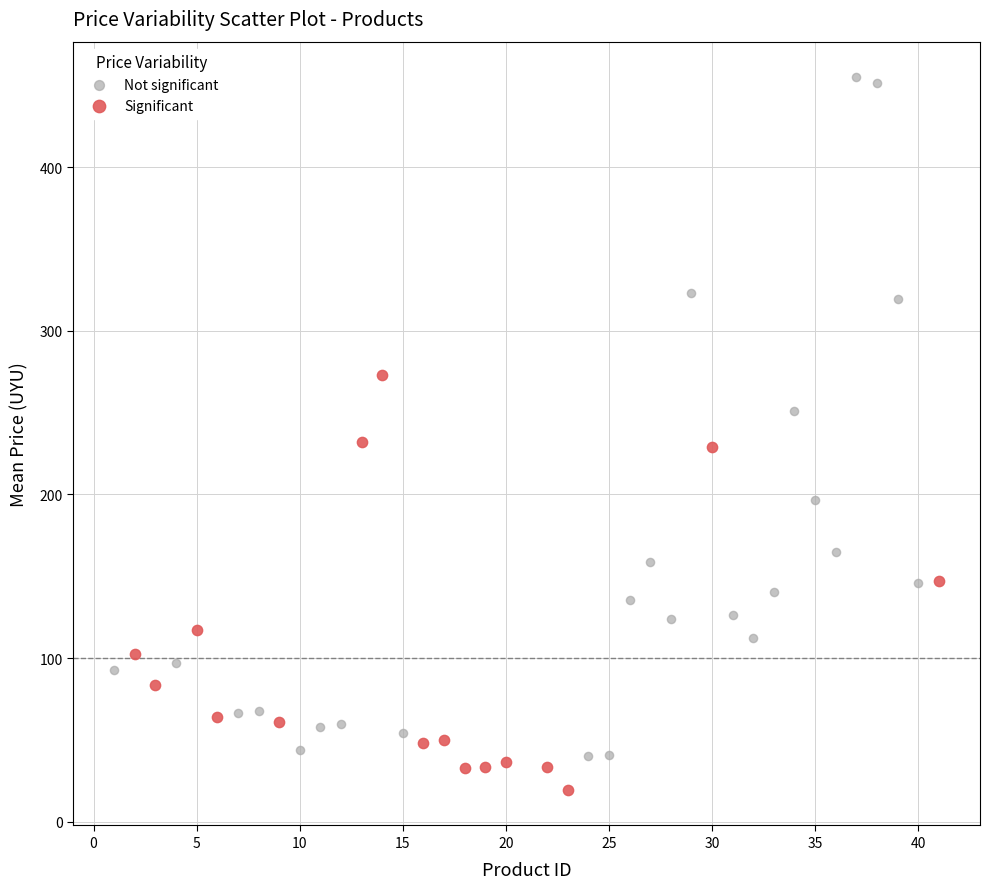

Which series contains the lowest Y value?

Significant